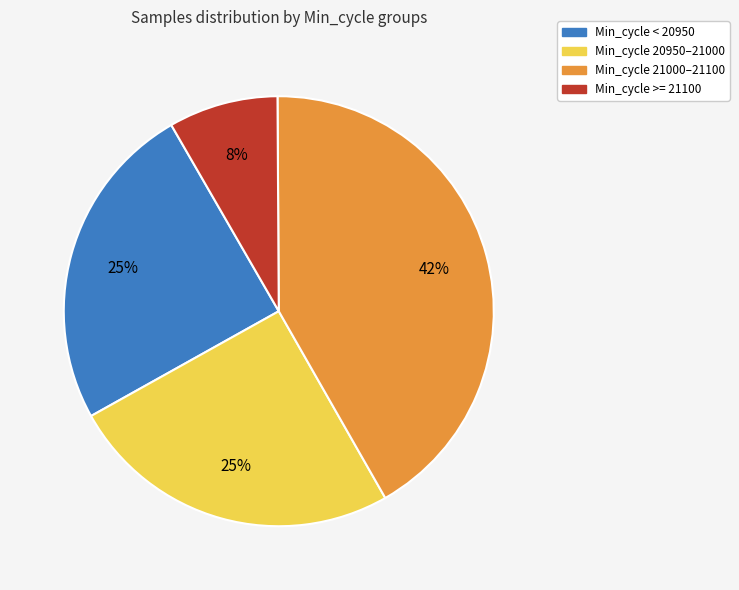

Approximately how many times larger is the value at Min_cycle < 20950 compared to Min_cycle 21000–21100?

0.6